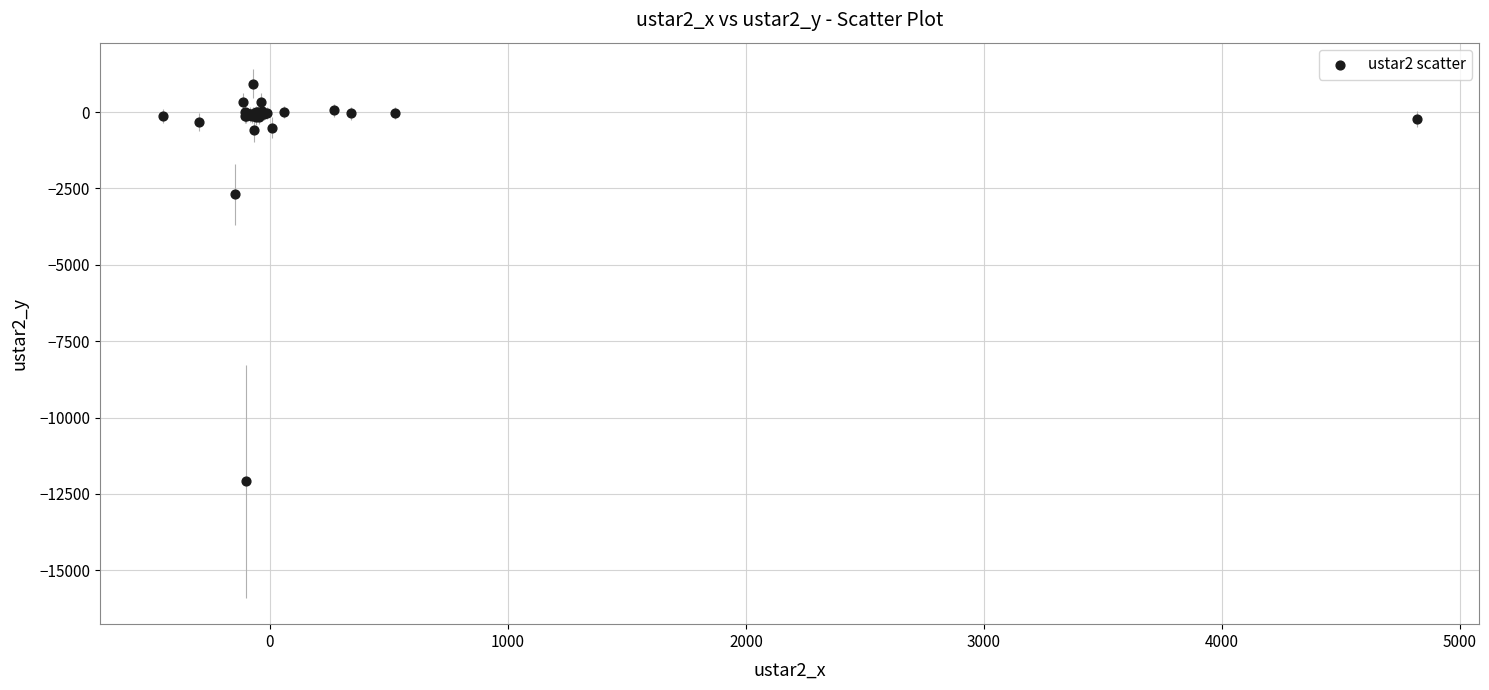

What Y value in the scatter plot is closest to -5574?

-2684.3